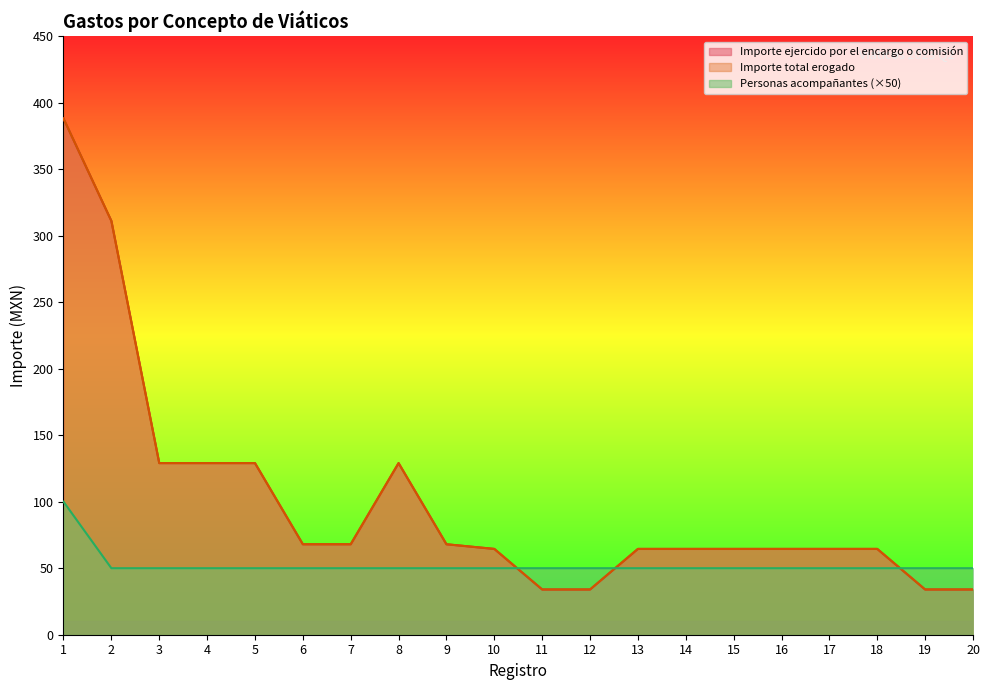

What is the maximum value shown in the chart?

388.0